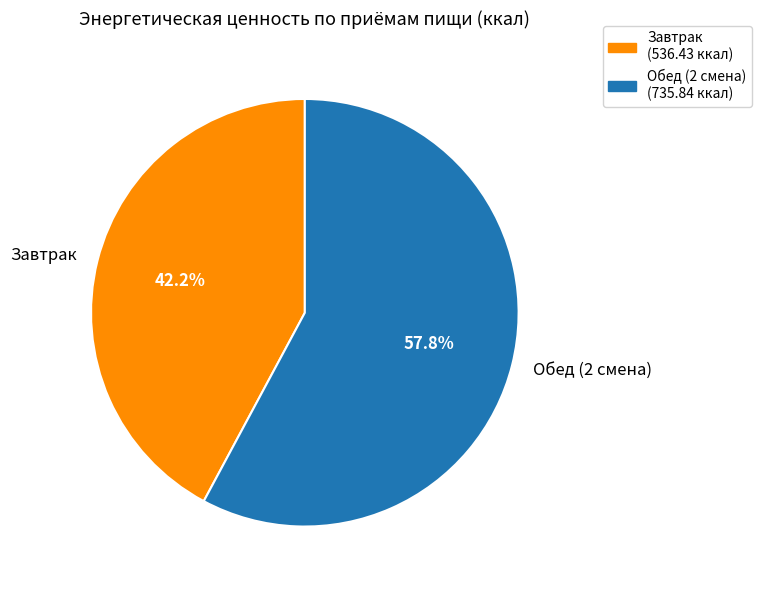

What percentage is the Обед (2 смена) slice, to the nearest percent?

58%